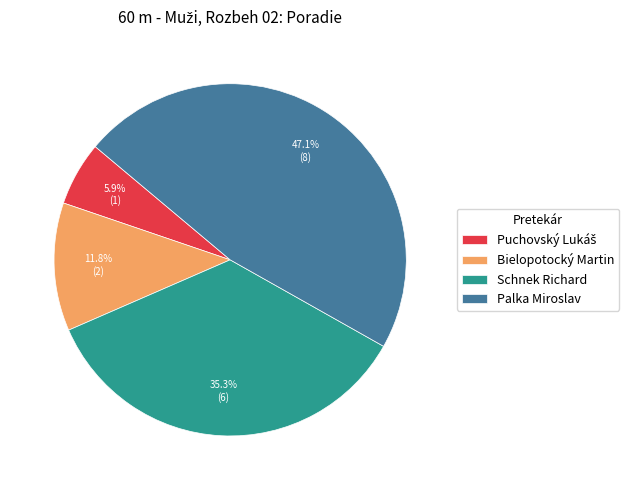

What is the largest slice in the pie chart?

Palka Miroslav